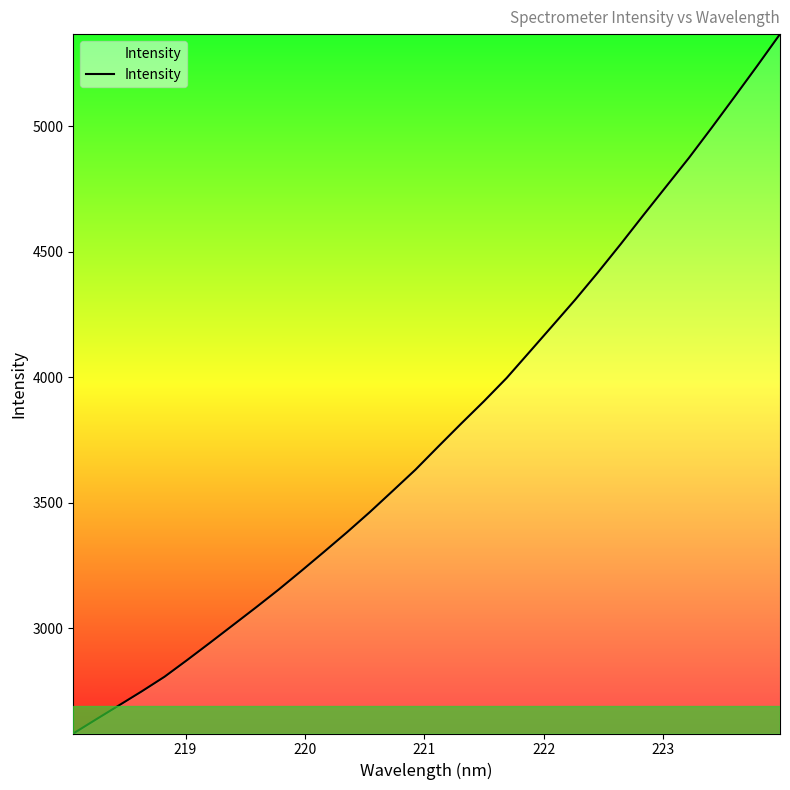

What is the average value?

3783.3